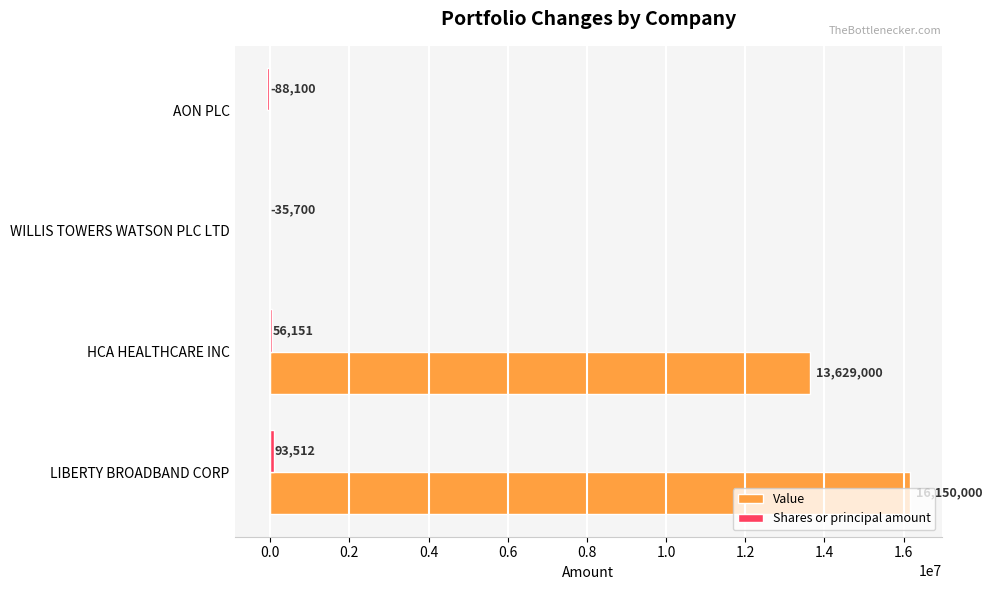

Is it true that Value equals 3852972 at HCA HEALTHCARE INC?

False